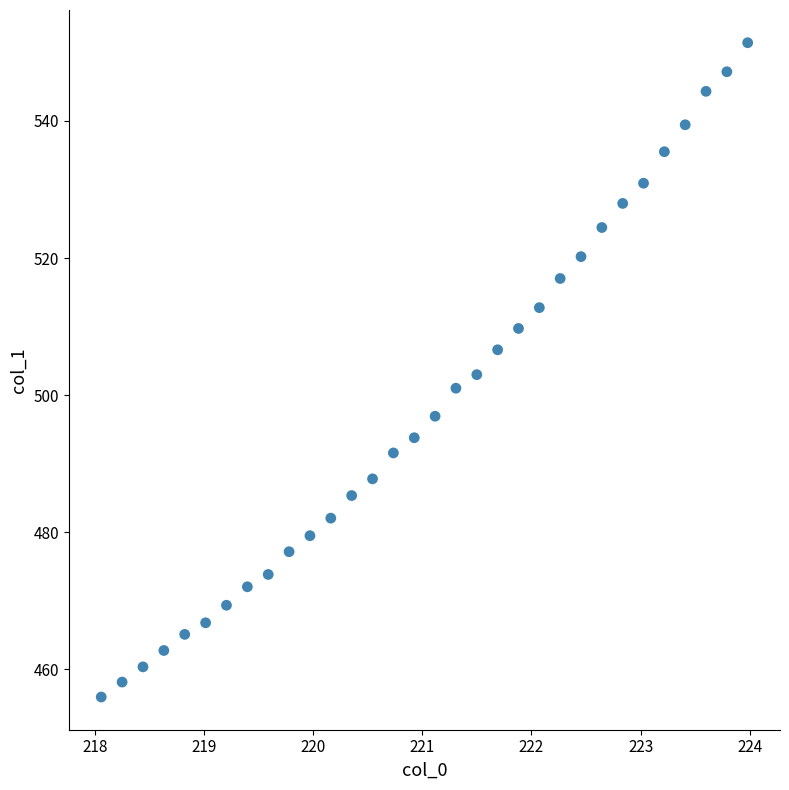

What is the range of Y values (max minus min)?

95.5